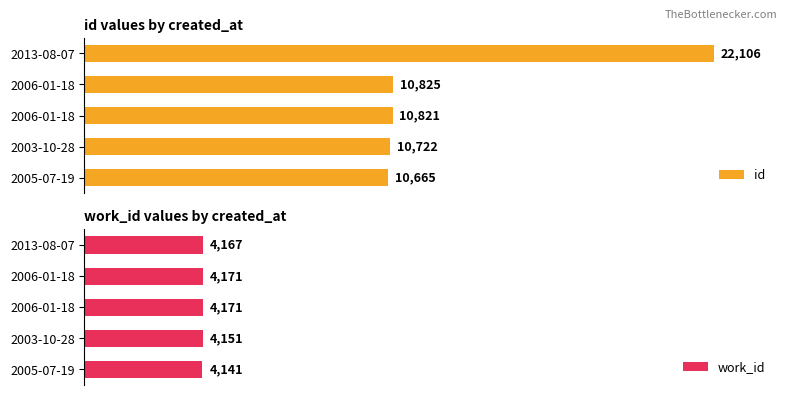

How many groups of bars are there?

5